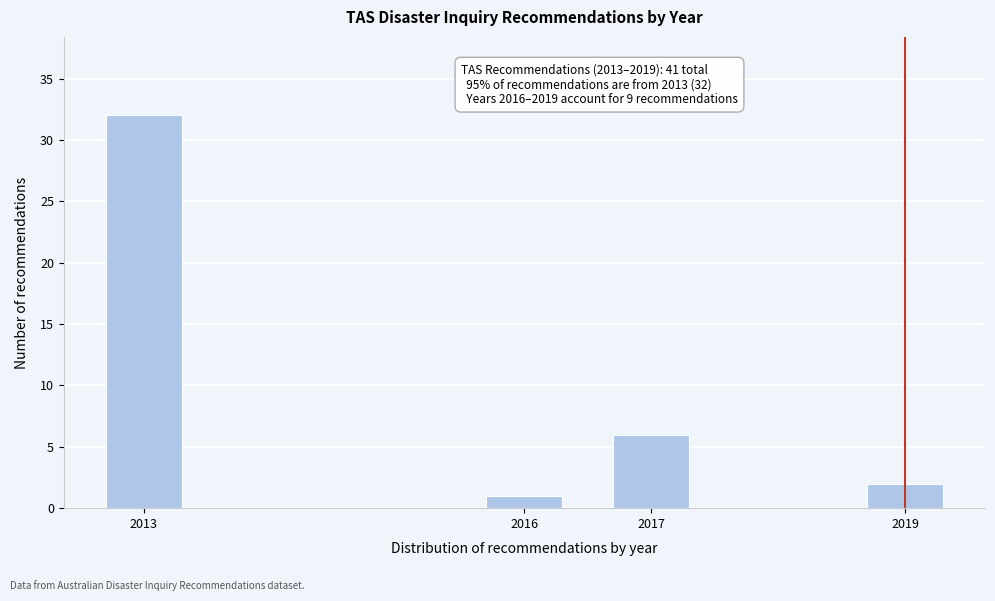

Reading right to left, what are all the values shown in this chart?

2	6	1	32